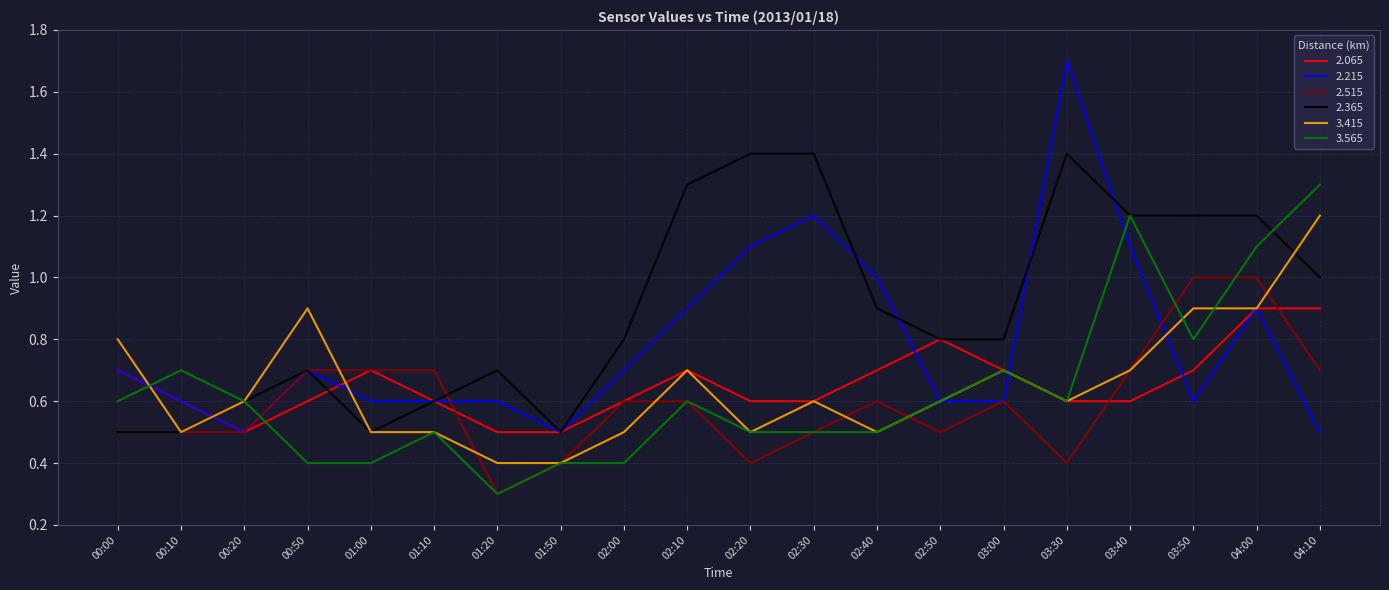

Reading left to right, extract all data points from this chart.

2.065: 00:00=0.7	00:10=0.6	00:20=0.5	00:50=0.6	01:00=0.7	01:10=0.6	01:20=0.5	01:50=0.5	02:00=0.6	02:10=0.7	02:20=0.6	02:30=0.6	02:40=0.7	02:50=0.8	03:00=0.7	03:30=0.6	03:40=0.6	03:50=0.7	04:00=0.9	04:10=0.9
2.215: 00:00=0.7	00:10=0.6	00:20=0.5	00:50=0.7	01:00=0.6	01:10=0.6	01:20=0.6	01:50=0.5	02:00=0.7	02:10=0.9	02:20=1.1	02:30=1.2	02:40=1.0	02:50=0.6	03:00=0.6	03:30=1.7	03:40=1.1	03:50=0.6	04:00=0.9	04:10=0.5
2.515: 00:00=0.5	00:10=0.5	00:20=0.5	00:50=0.7	01:00=0.7	01:10=0.7	01:20=0.3	01:50=0.4	02:00=0.6	02:10=0.6	02:20=0.4	02:30=0.5	02:40=0.6	02:50=0.5	03:00=0.6	03:30=0.4	03:40=0.7	03:50=1.0	04:00=1.0	04:10=0.7
2.365: 00:00=0.5	00:10=0.5	00:20=0.6	00:50=0.7	01:00=0.5	01:10=0.6	01:20=0.7	01:50=0.5	02:00=0.8	02:10=1.3	02:20=1.4	02:30=1.4	02:40=0.9	02:50=0.8	03:00=0.8	03:30=1.4	03:40=1.2	03:50=1.2	04:00=1.2	04:10=1.0
3.415: 00:00=0.8	00:10=0.5	00:20=0.6	00:50=0.9	01:00=0.5	01:10=0.5	01:20=0.4	01:50=0.4	02:00=0.5	02:10=0.7	02:20=0.5	02:30=0.6	02:40=0.5	02:50=0.6	03:00=0.7	03:30=0.6	03:40=0.7	03:50=0.9	04:00=0.9	04:10=1.2
3.565: 00:00=0.6	00:10=0.7	00:20=0.6	00:50=0.4	01:00=0.4	01:10=0.5	01:20=0.3	01:50=0.4	02:00=0.4	02:10=0.6	02:20=0.5	02:30=0.5	02:40=0.5	02:50=0.6	03:00=0.7	03:30=0.6	03:40=1.2	03:50=0.8	04:00=1.1	04:10=1.3